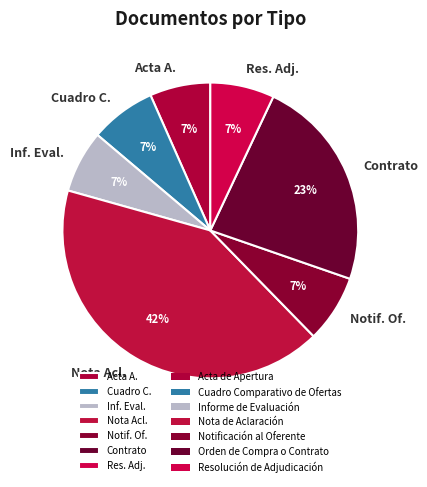

How many slices are in this pie chart?

7